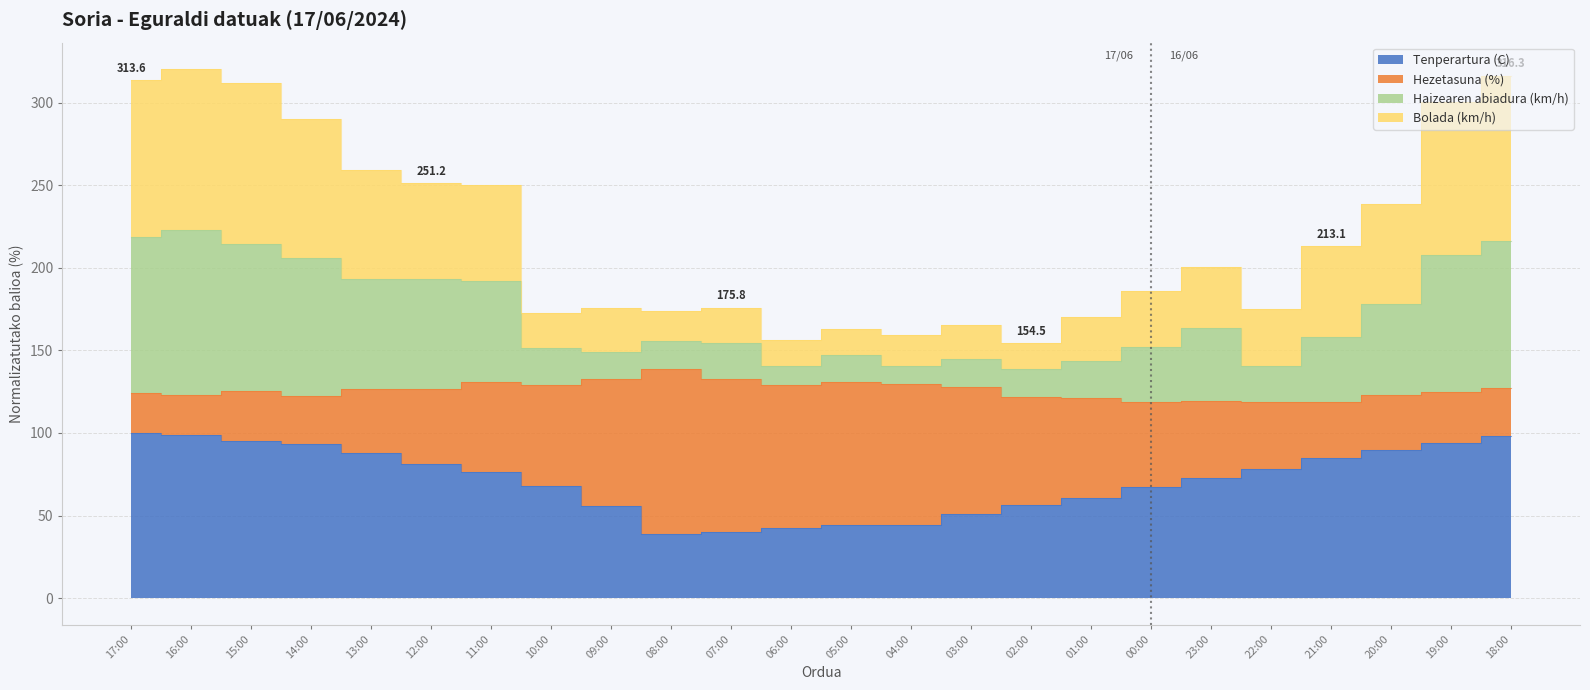

What is the minimum value shown in the chart?

38.8